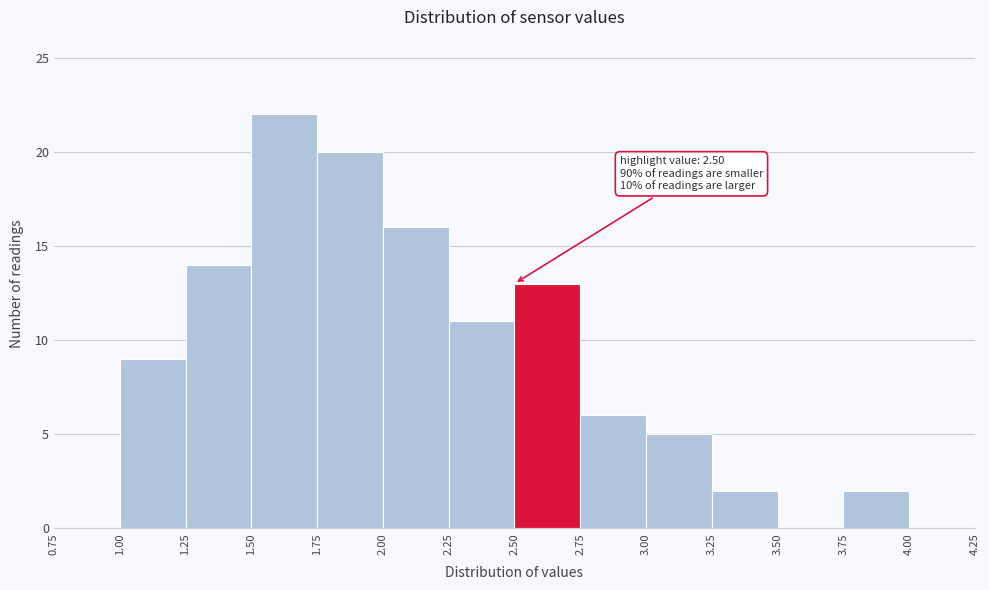

Over which range of the x-axis is the bar tallest?

1.50 to 1.75